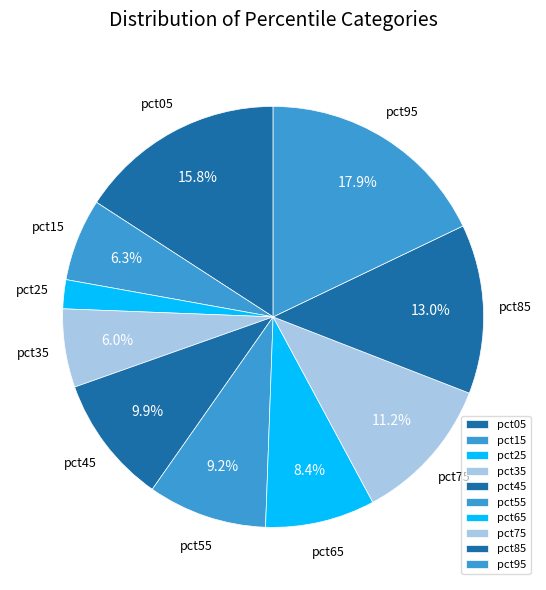

To the nearest percent, what is the difference between the largest and smallest slice percentages?

16%